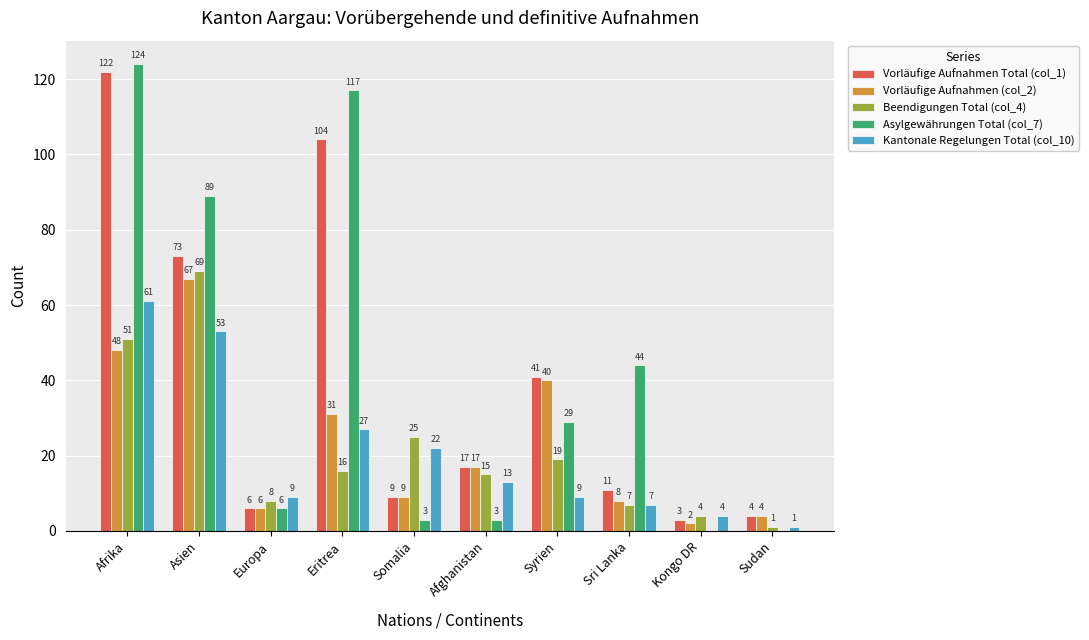

Reading right to left, what are all the values shown in this chart?

Vorläufige Aufnahmen Total (col_1): 4	3	11	41	17	9	104	6	73	122
Vorläufige Aufnahmen (col_2): 4	2	8	40	17	9	31	6	67	48
Beendigungen Total (col_4): 1	4	7	19	15	25	16	8	69	51
Asylgewährungen Total (col_7): 0	0	44	29	3	3	117	6	89	124
Kantonale Regelungen Total (col_10): 1	4	7	9	13	22	27	9	53	61